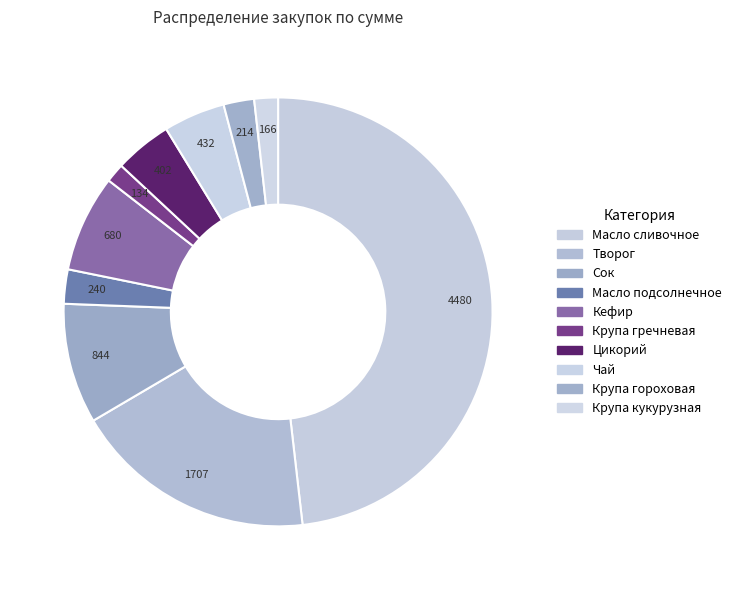

Does Масло подсолнечное account for over 50% of the chart?

No